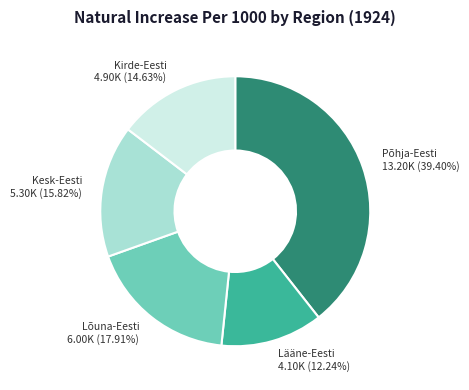

What is the ratio of the value at Põhja-Eesti to the value at Kirde-Eesti?

2.7